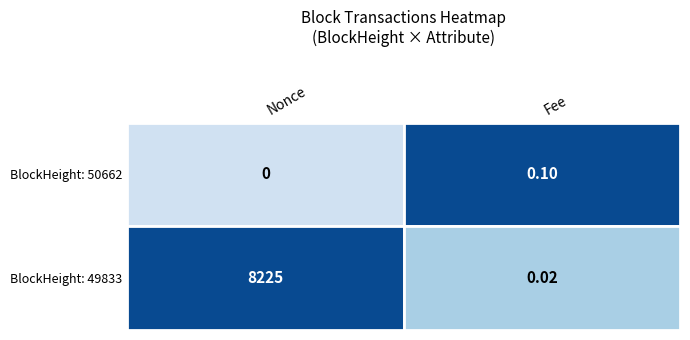

Rank the series by their maximum value, from highest to lowest.

49833, 50662